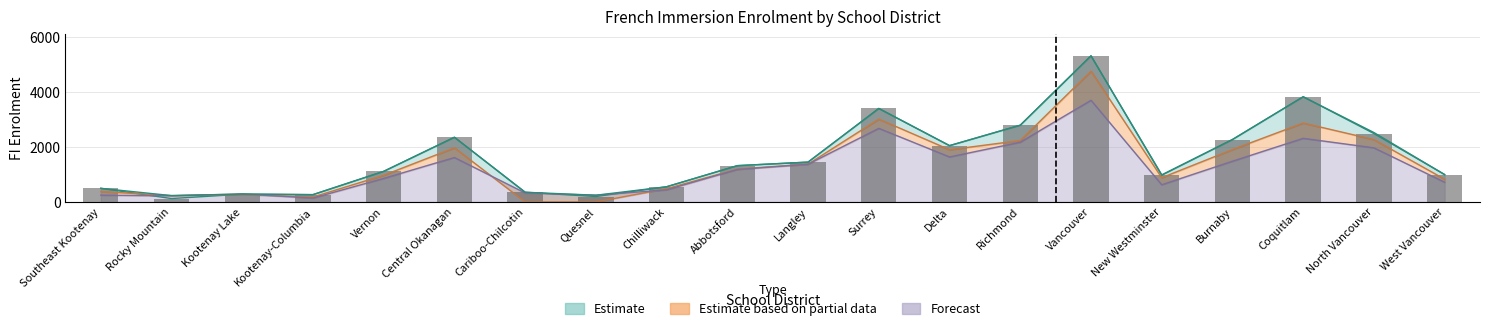

What value does the Total FI enrolment series have at West Vancouver?

995